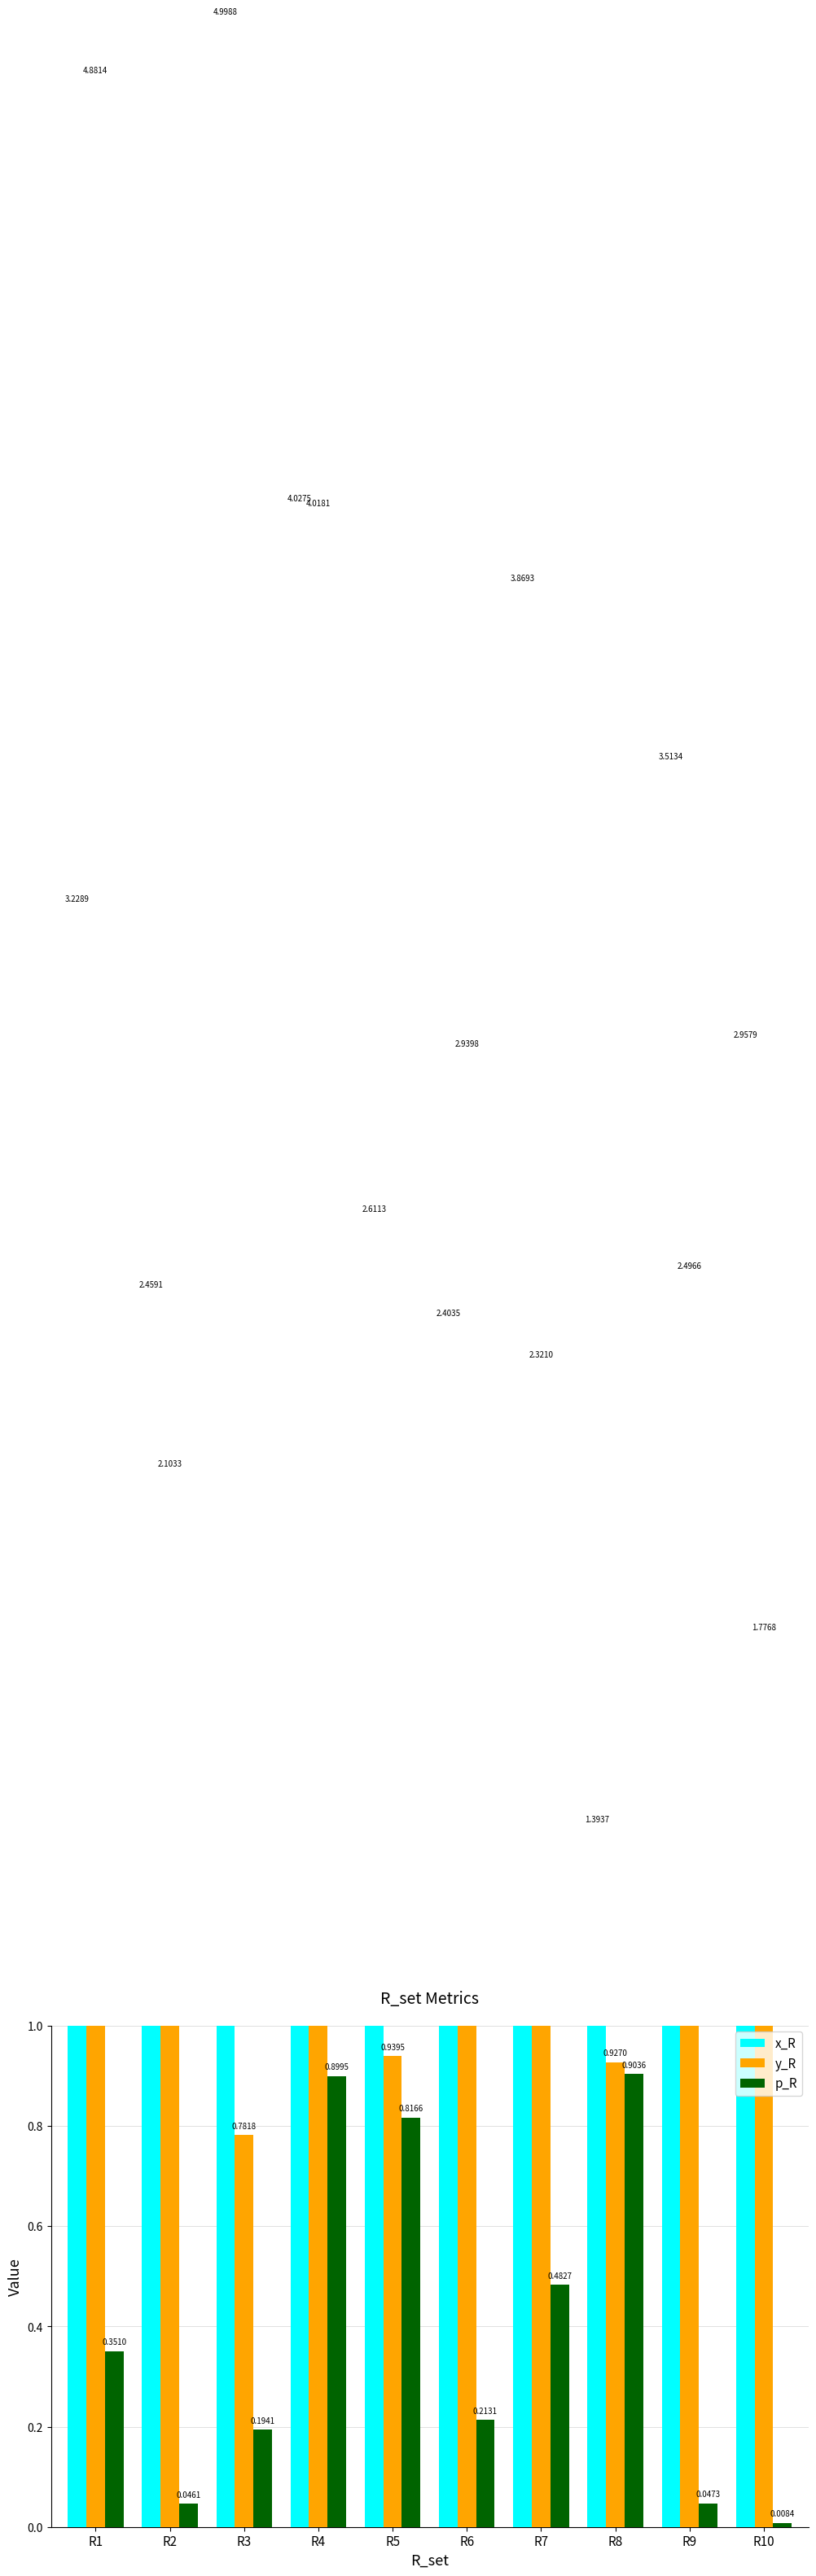

What is the difference between the maximum and minimum values in the p_R series?

0.9